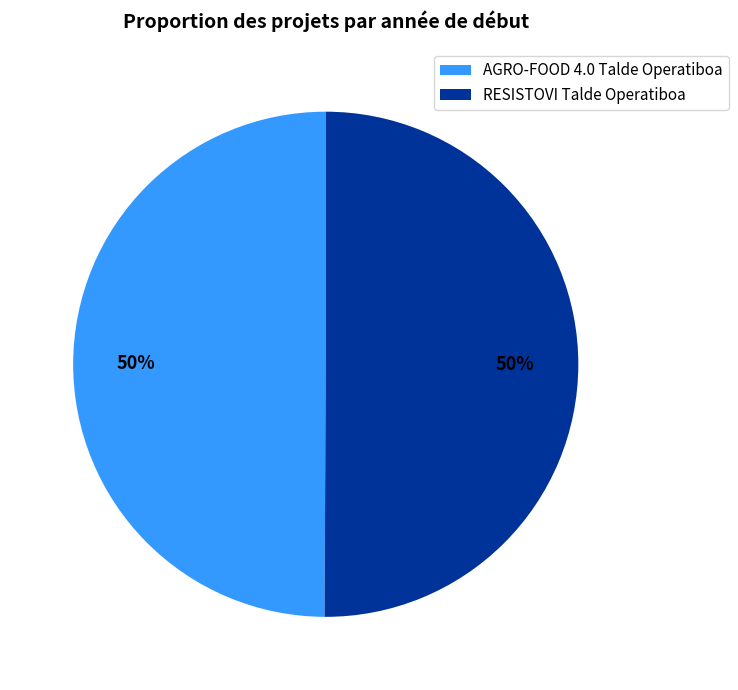

Combined, do AGRO-FOOD 4.0 Talde Operatiboa and RESISTOVI Talde Operatiboa account for over 50%?

Yes